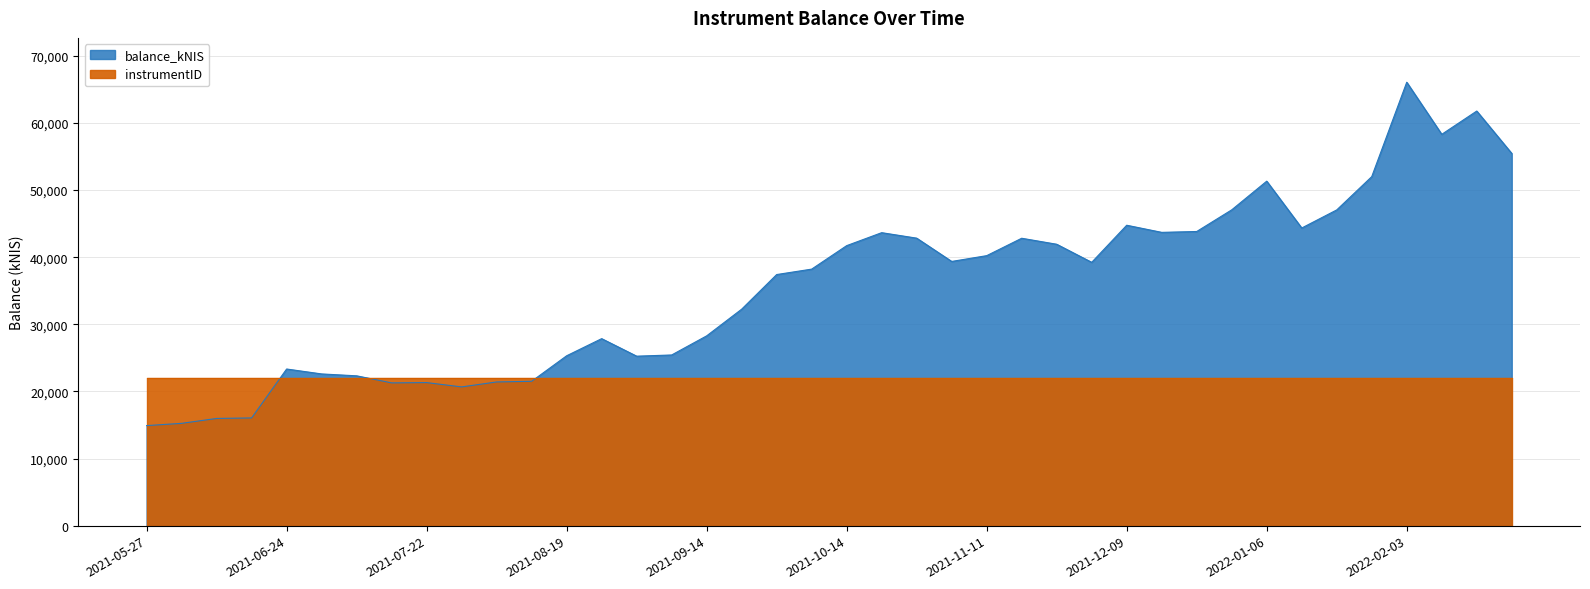

What value does the data have at 2022-02-17?

61767.6